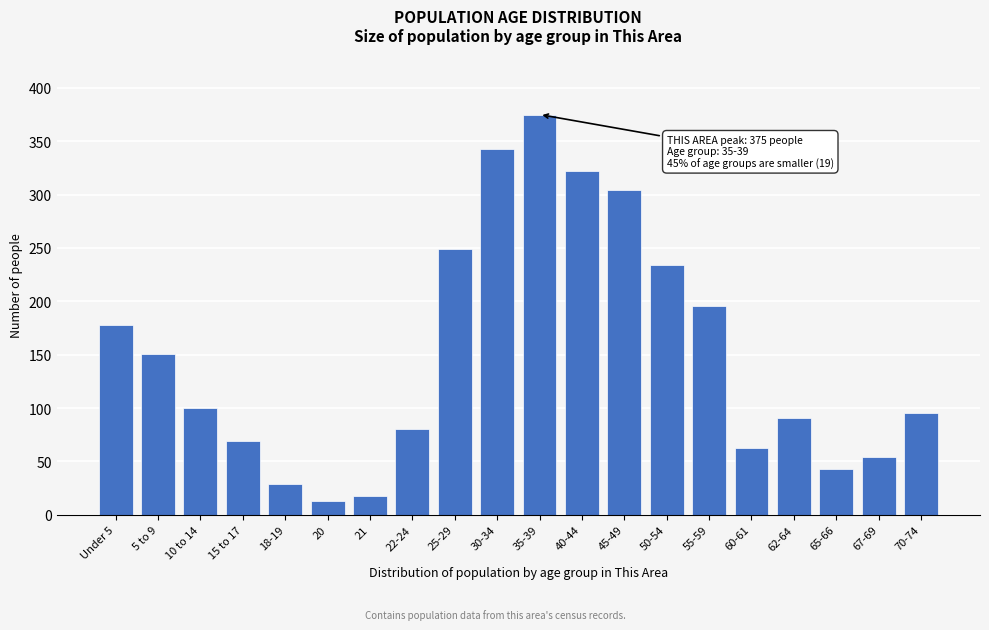

Reading left to right, what are all the values shown in this chart?

Under 5=178	5 to 9=151	10 to 14=100	15 to 17=69	18-19=29	20=13	21=18	22-24=80	25-29=249	30-34=343	35-39=375	40-44=322	45-49=304	50-54=234	55-59=196	60-61=63	62-64=91	65-66=43	67-69=54	70-74=95